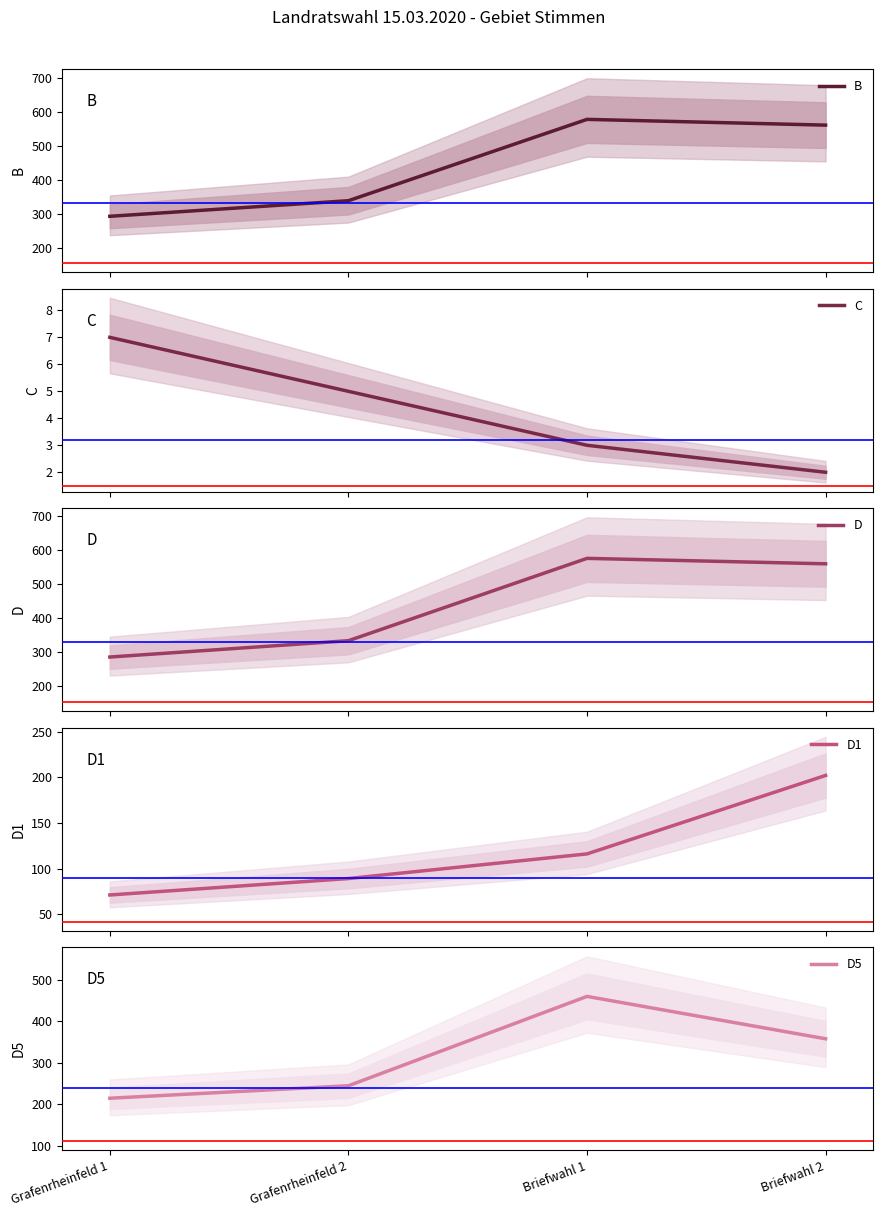

Is the value of D at Grafenrheinfeld 2 greater than the value of D5 at Grafenrheinfeld 1?

Yes